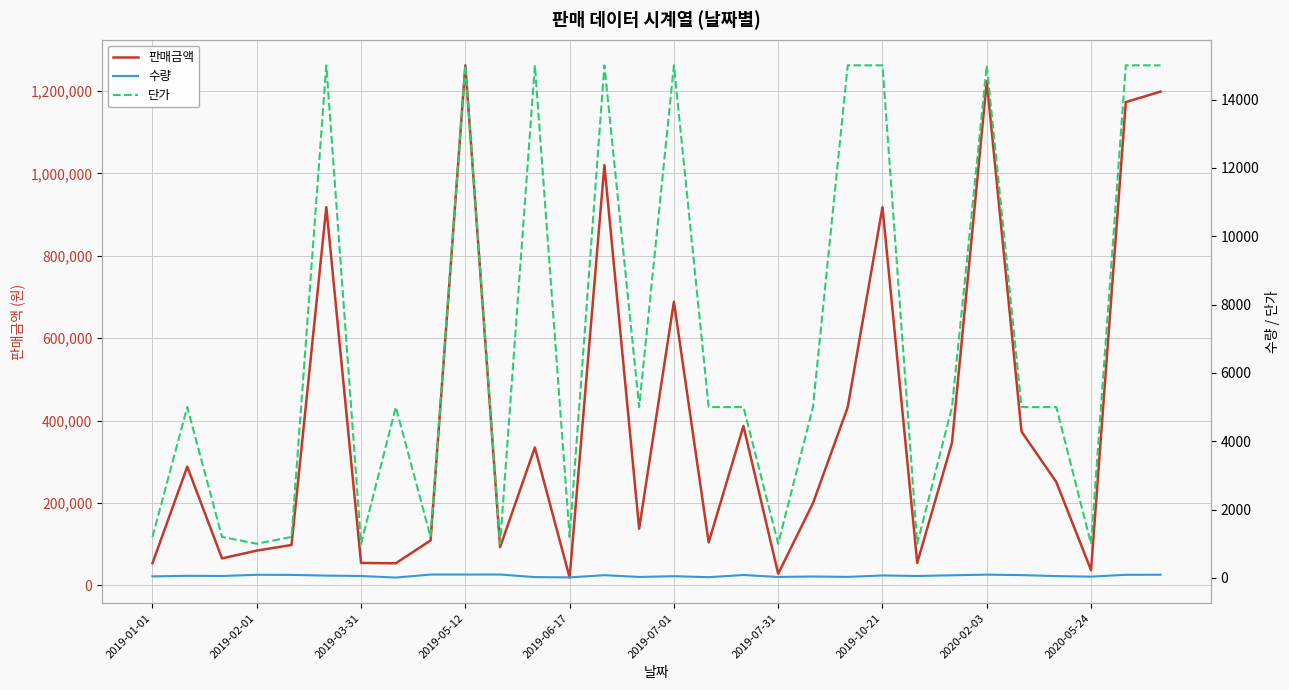

Which series has the largest total across all categories?

판매금액